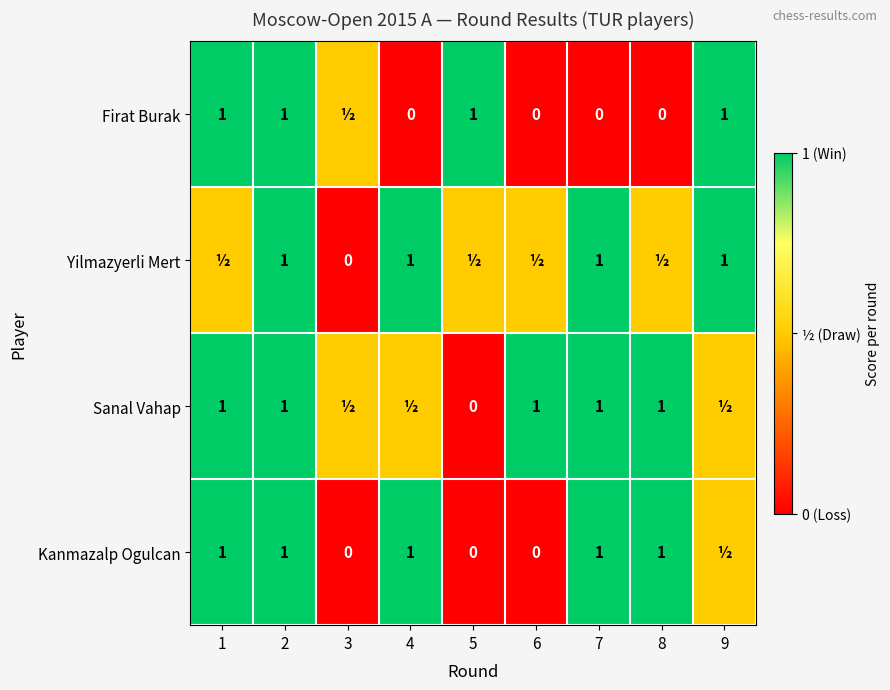

Is it true that Sanal Vahap equals 1.0 at 1?

True